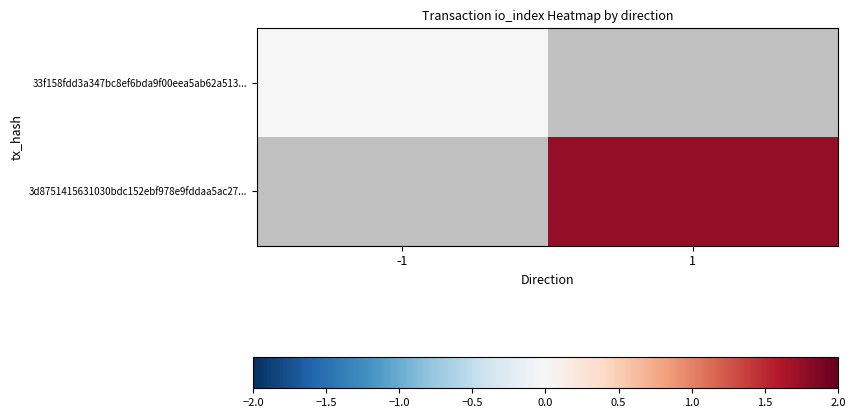

Rank the series by their maximum value, from lowest to highest.

33f158fdd3a347bc8ef6bda9f00eea5ab62a513..., 3d8751415631030bdc152ebf978e9fddaa5ac27...